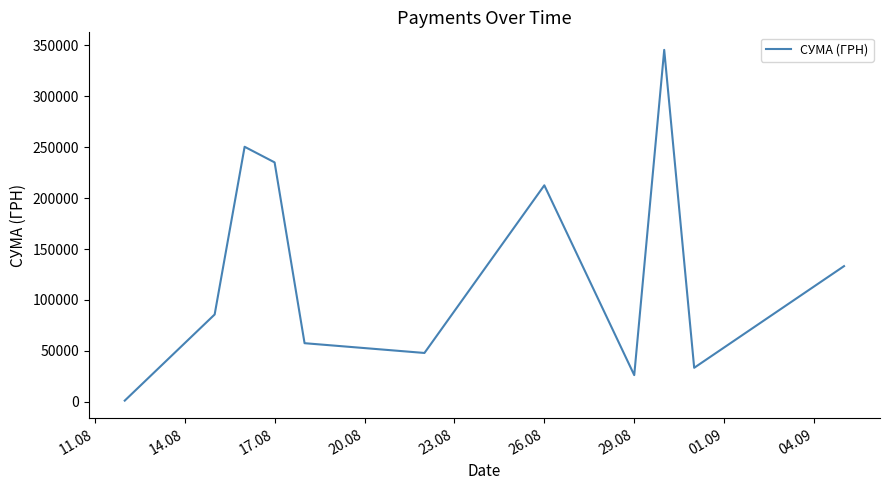

What is the maximum value shown in the chart?

345687.3